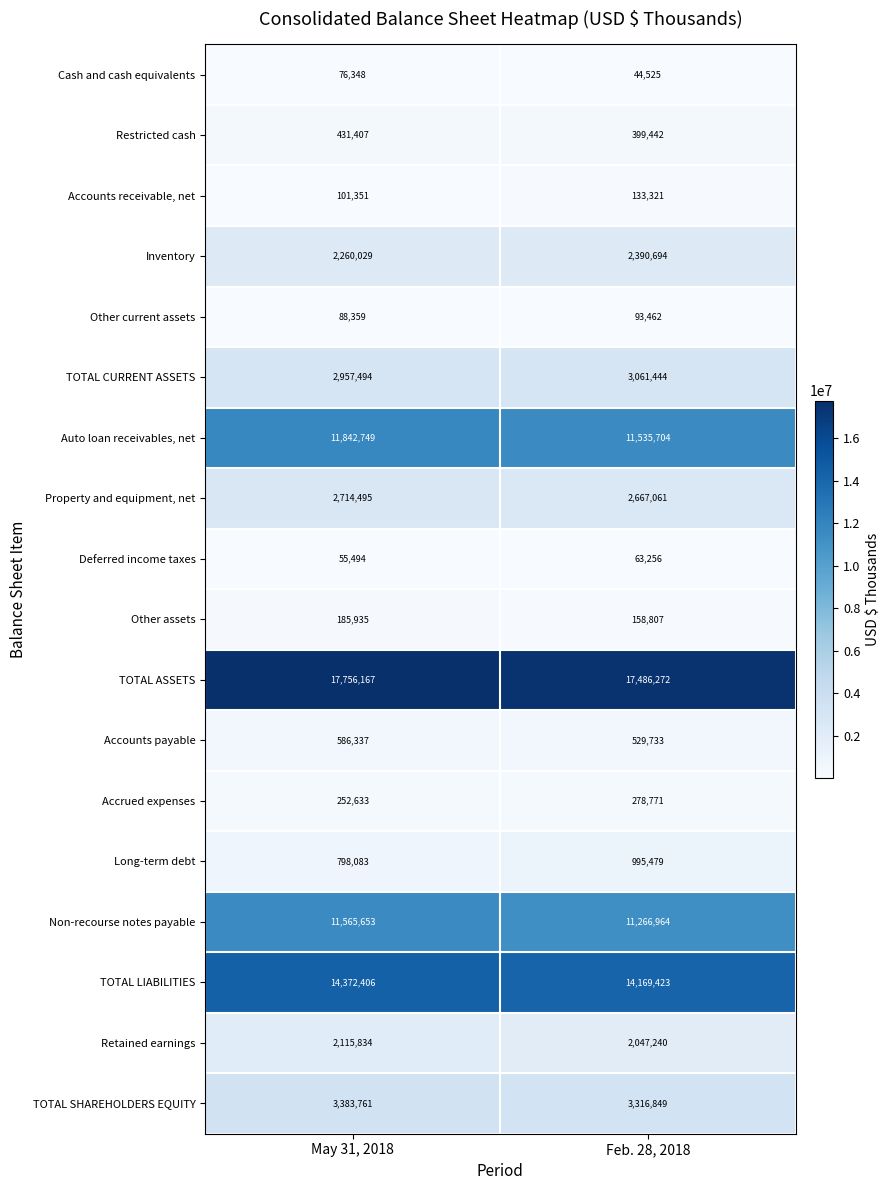

The value of TOTAL CURRENT ASSETS at May 31, 2018 is 1167993. True or false?

False